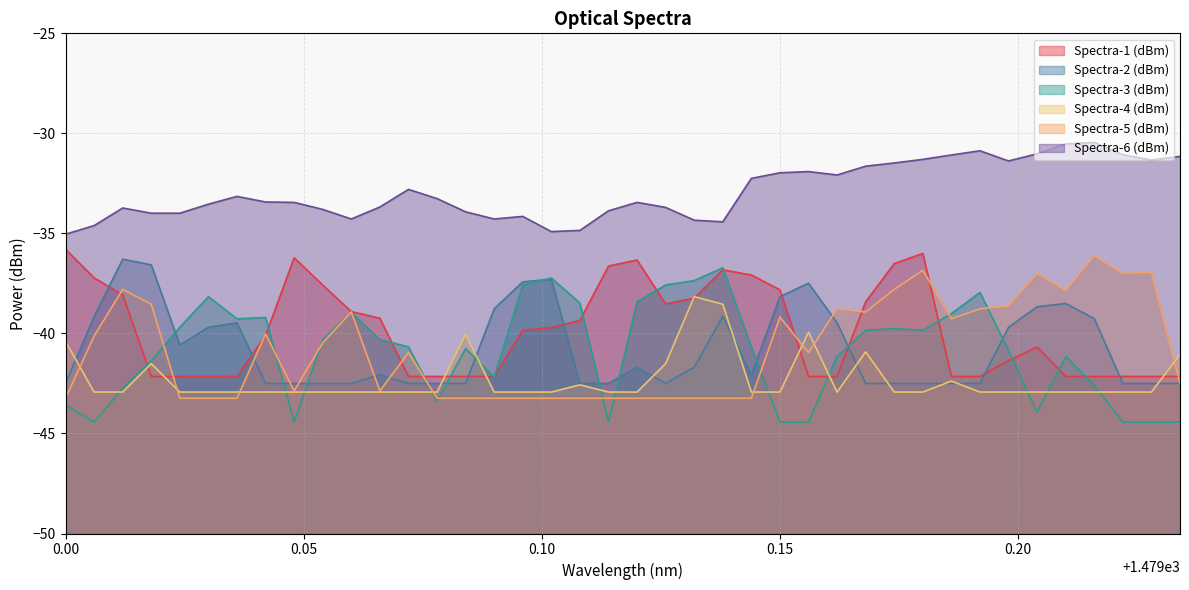

How many lines are shown in the chart?

6